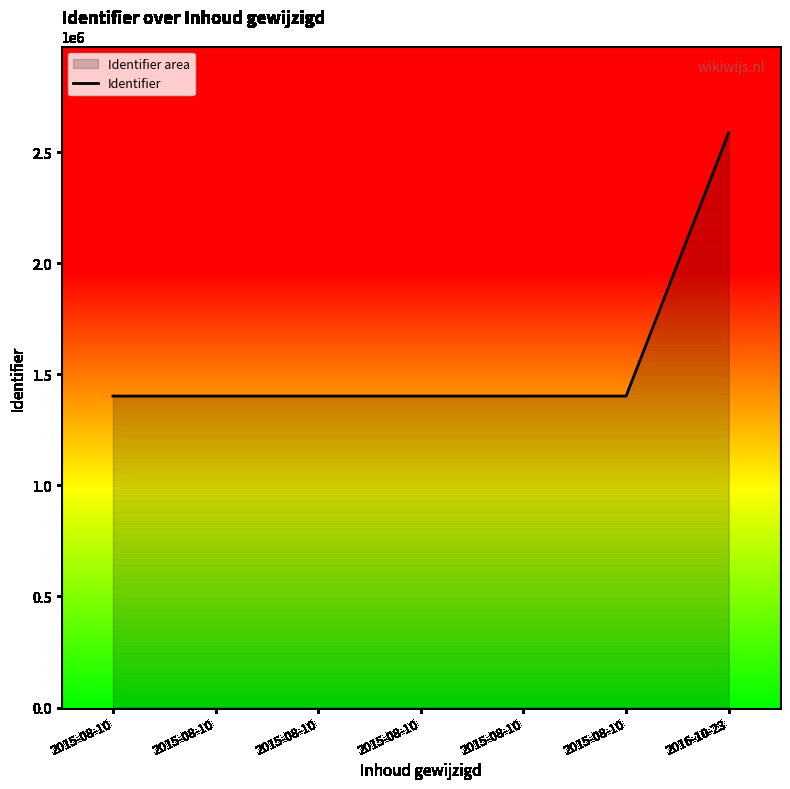

What is the label of the 3rd point from the right?

2015-08-10